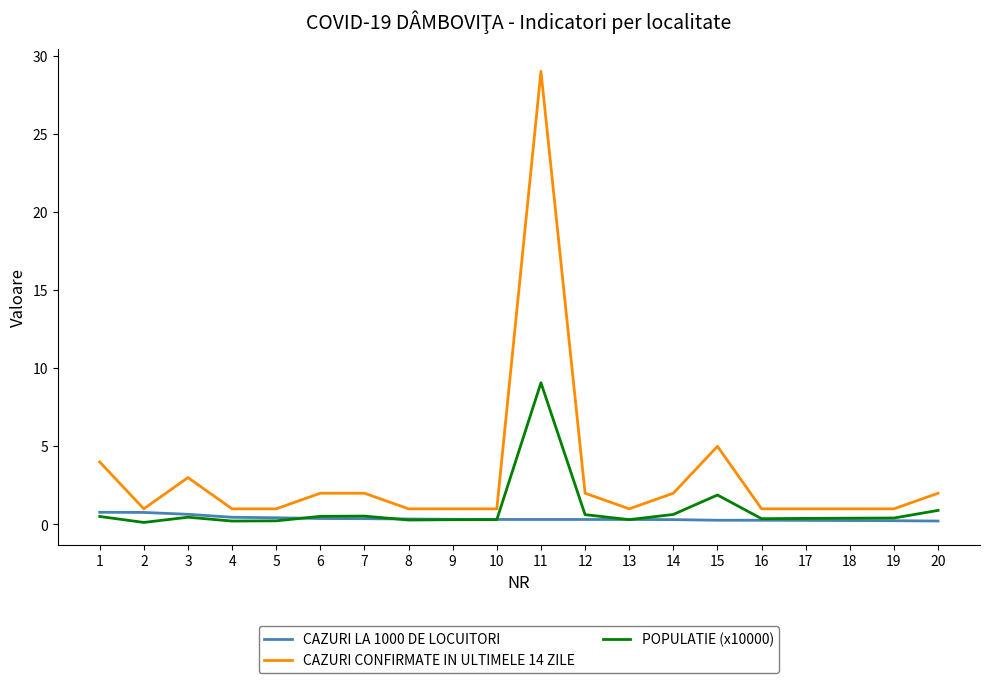

What is the average value of the CAZURI CONFIRMATE IN ULTIMELE 14 ZILE series?

3.1